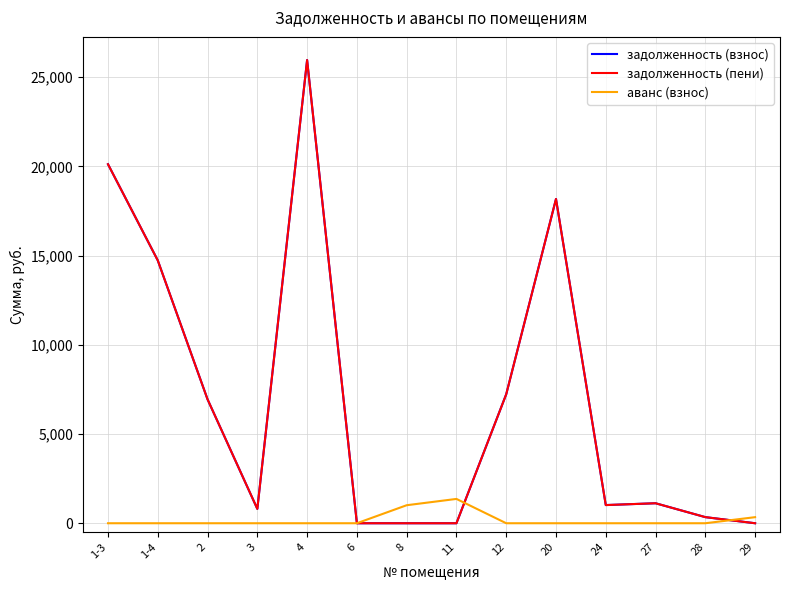

What position from the left is 20?

10